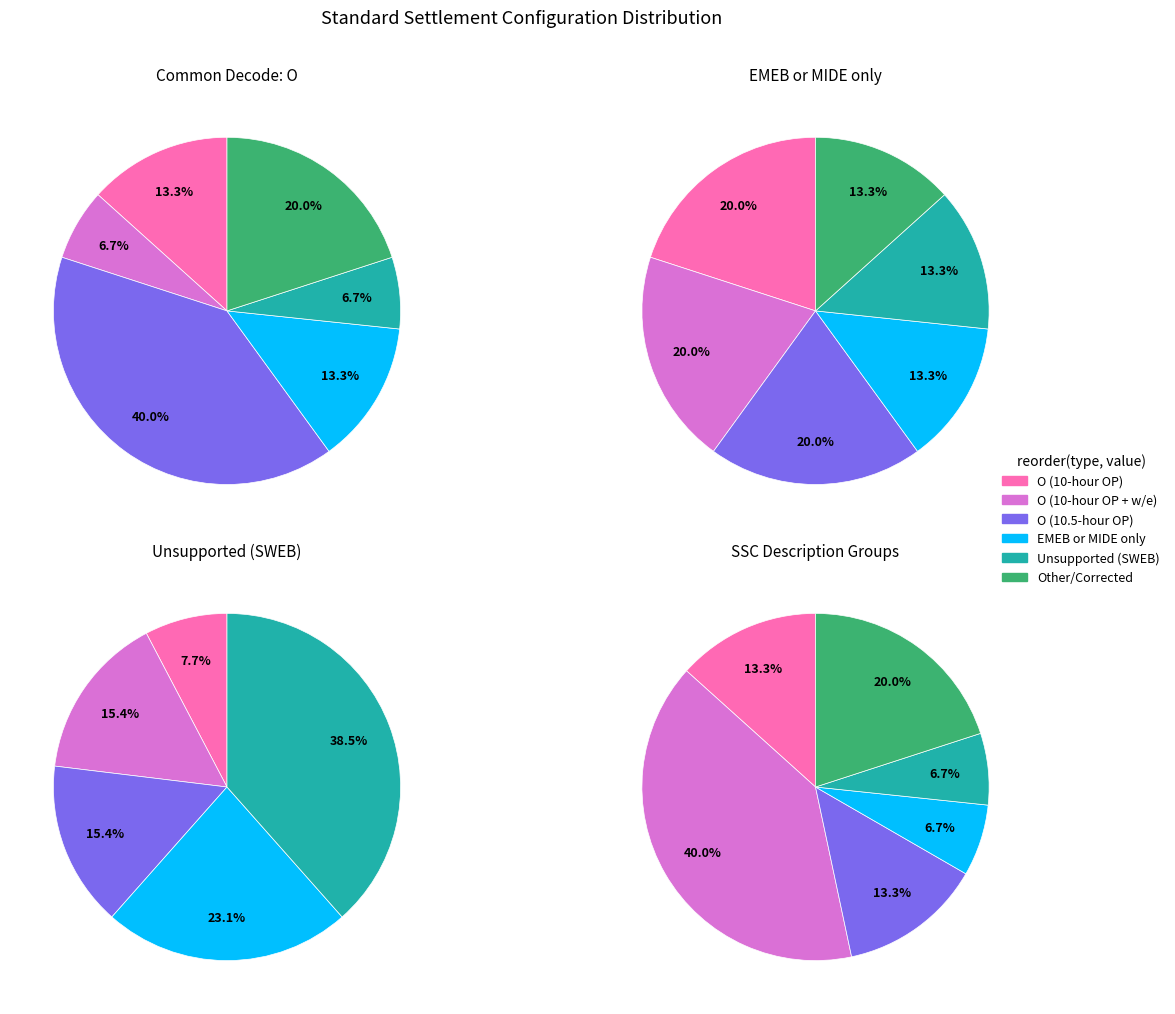

Is there a majority slice in this chart?

No